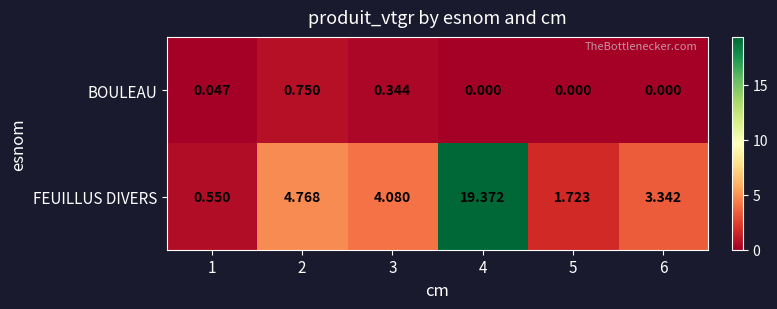

Which series has the largest total across all categories?

FEUILLUS DIVERS